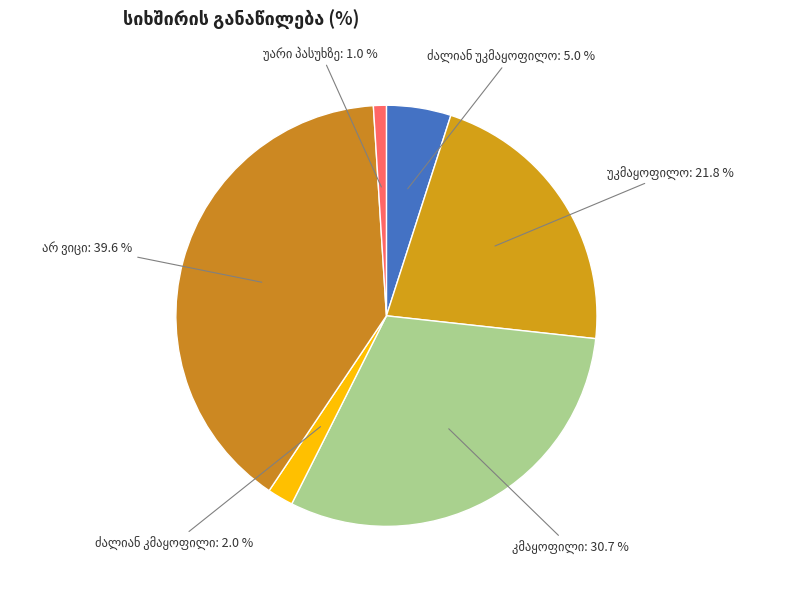

How many slices are in this pie chart?

6